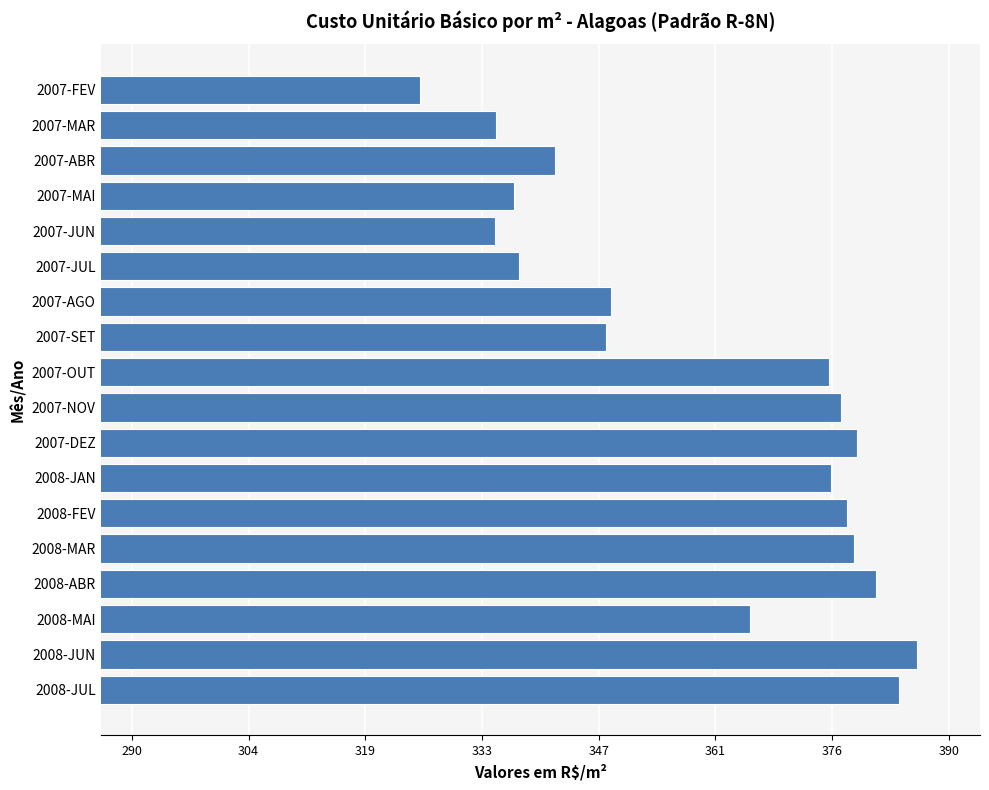

What is the difference between the second highest and minimum values?

58.7